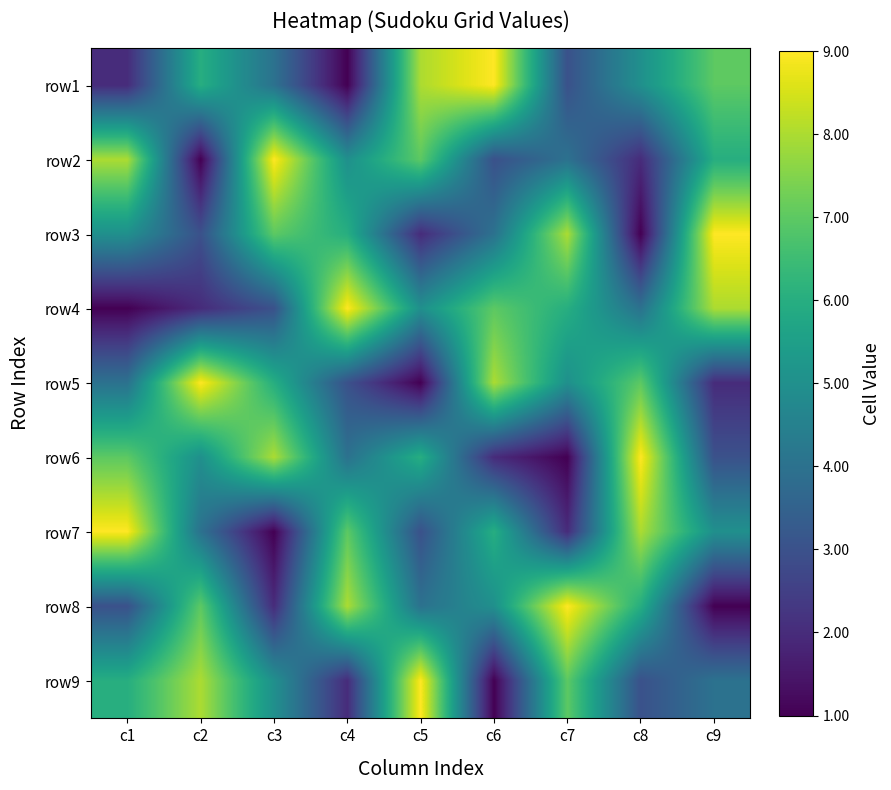

At which category does the chart reach its peak across all series?

c6